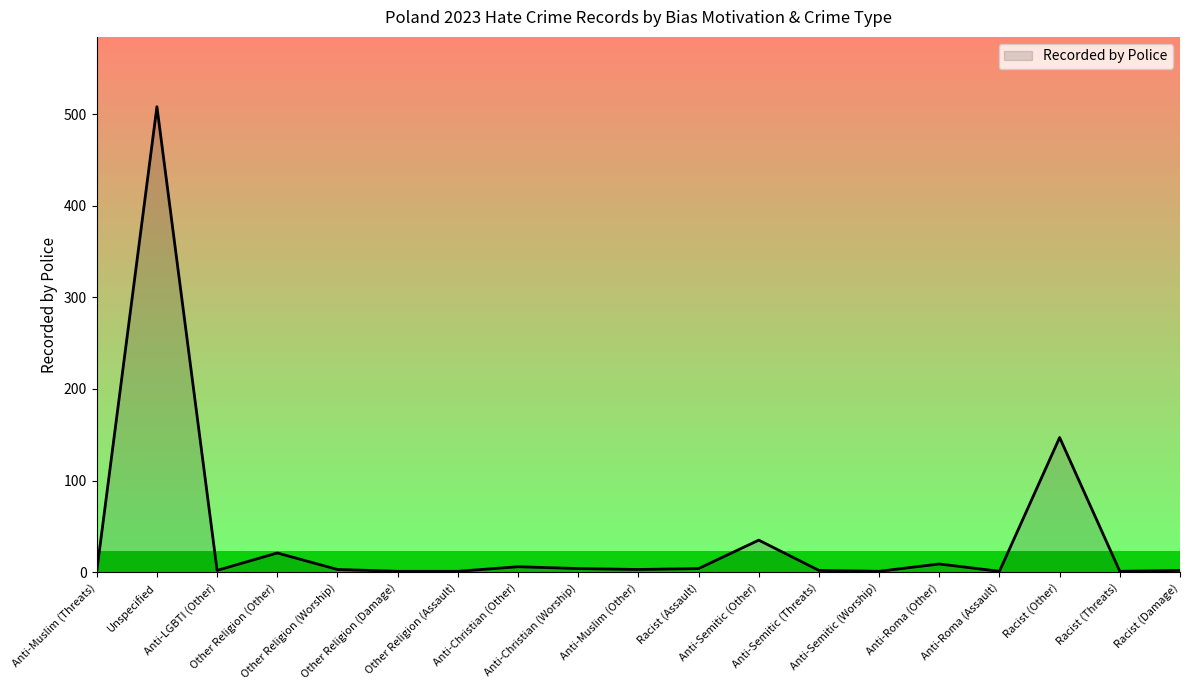

What is the maximum value shown in the chart?

508